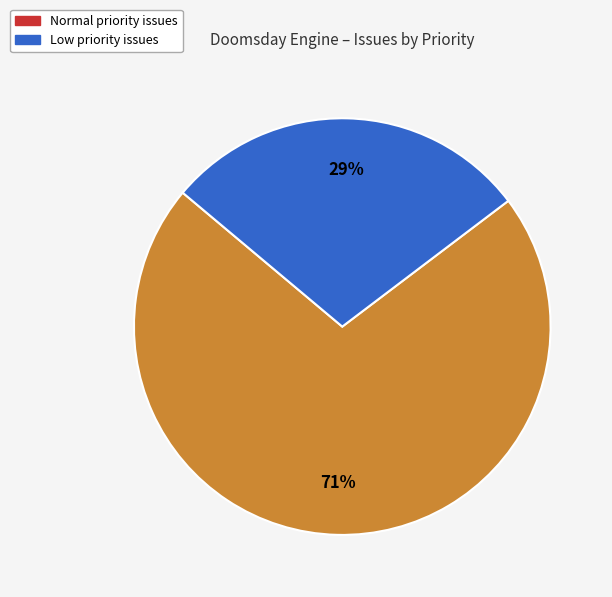

To the nearest percent, what is the average slice percentage?

50%